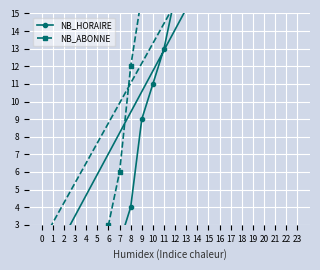

At which label does NB_ABONNE reach its minimum?

2